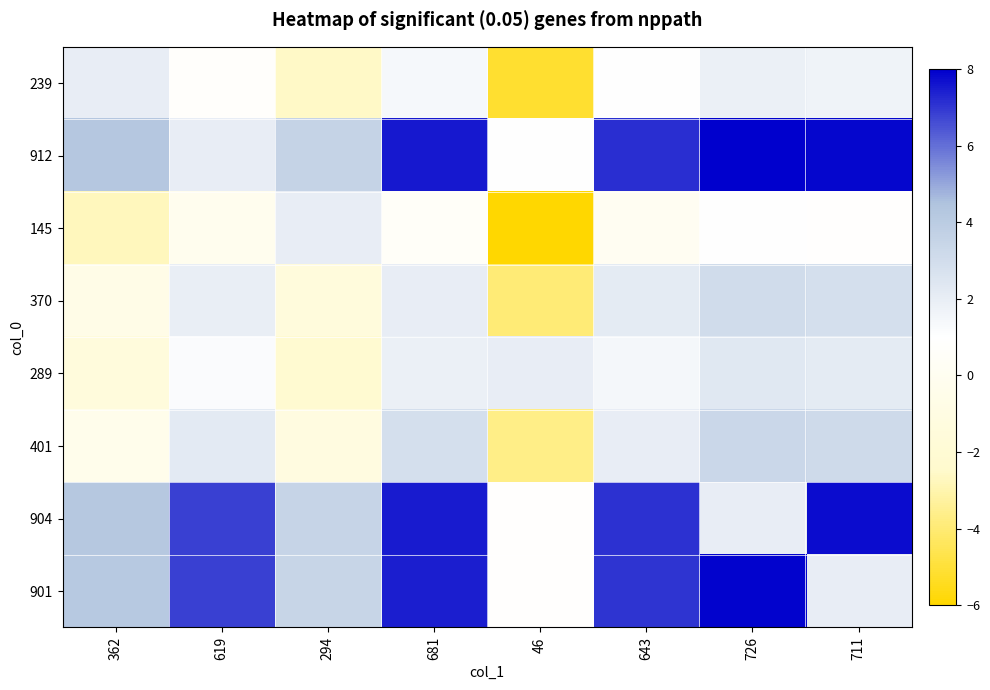

Reading left to right, extract all data points from this chart.

239: 362=2.0	619=0.8	294=-2.6	681=1.4	46=-5.1	643=1.0	726=1.9	711=1.7
912: 362=4.3	619=2.0	294=3.6	681=7.5	46=1.0	643=7.1	726=8.0	711=7.8
145: 362=-2.7	619=-0.1	294=2.0	681=0.5	46=-6.0	643=0.1	726=1.0	711=0.8
370: 362=-0.7	619=2.0	294=-1.4	681=2.0	46=-3.9	643=2.2	726=3.1	711=2.9
289: 362=-1.4	619=1.2	294=-2.1	681=1.9	46=2.0	643=1.5	726=2.3	711=2.2
401: 362=-0.4	619=2.2	294=-1.1	681=2.9	46=-3.7	643=2.0	726=3.3	711=3.2
904: 362=4.2	619=6.8	294=3.5	681=7.5	46=0.9	643=7.1	726=2.0	711=7.8
901: 362=4.2	619=6.8	294=3.5	681=7.4	46=0.9	643=7.0	726=7.9	711=2.0